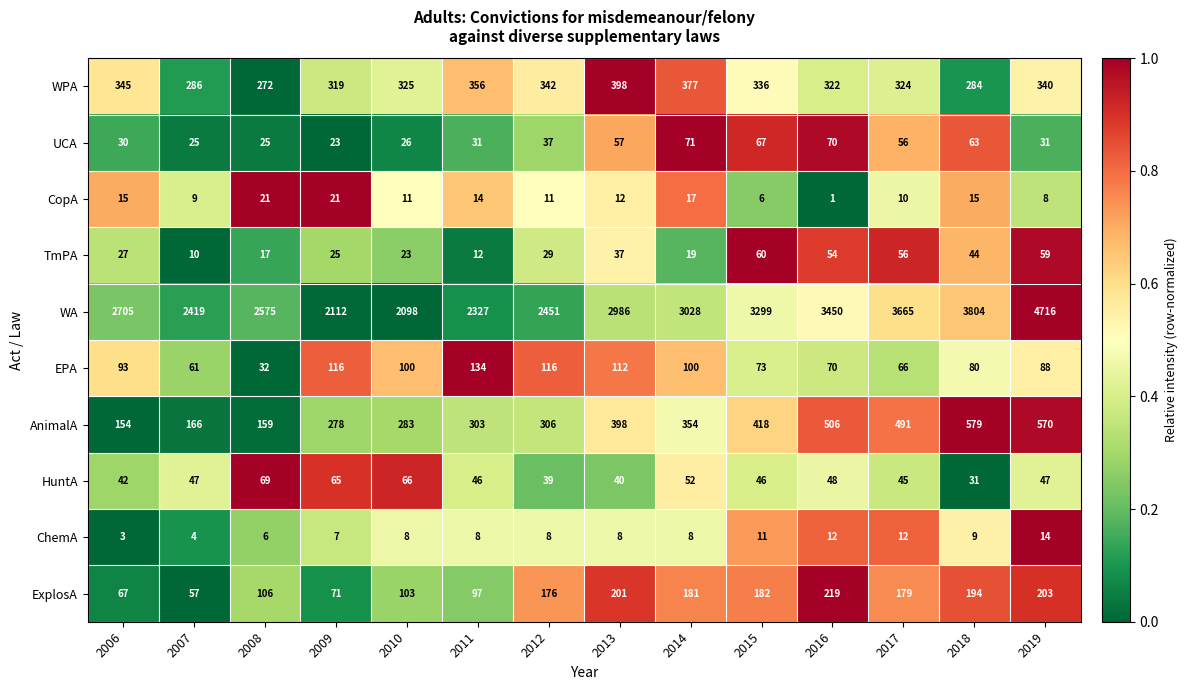

The value of EPA at 2012 is 116. True or false?

True